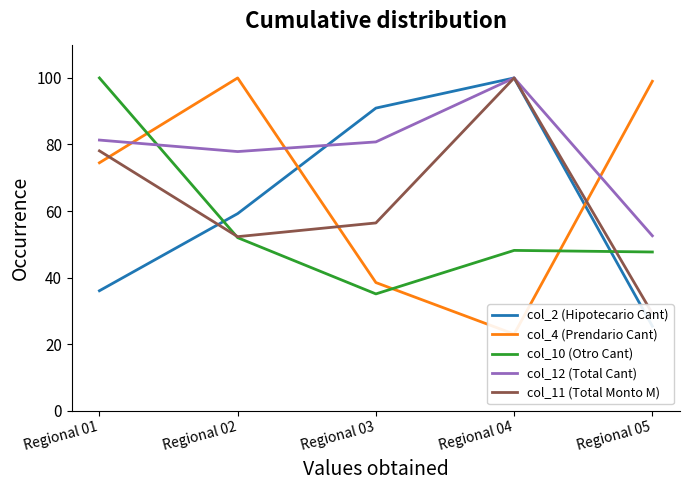

True or false: col_2 (Hipotecario Cant) and col_11 (Total Monto M) intersect in this chart.

True